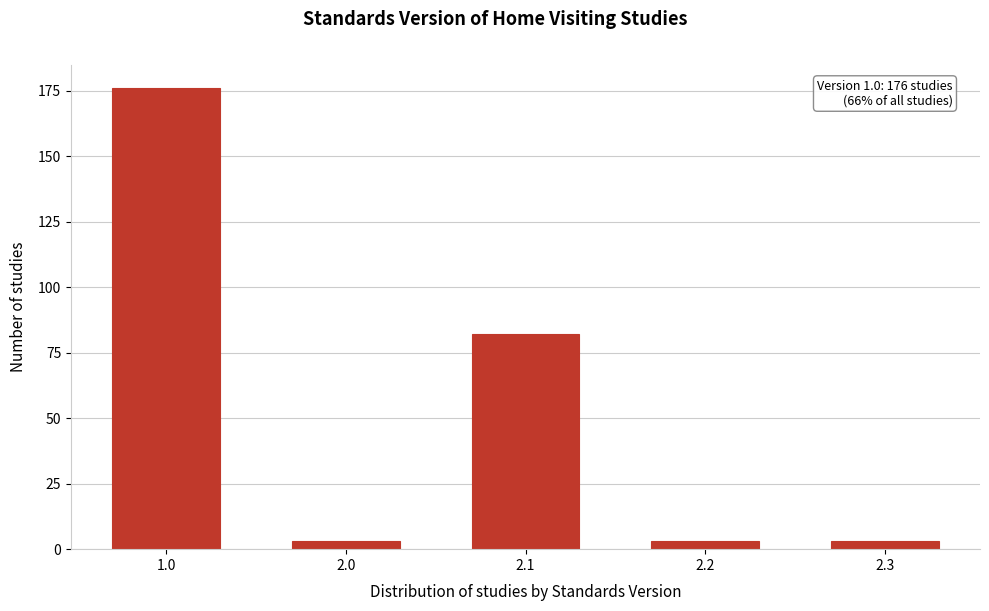

Reading right to left, list all the values displayed in this chart.

2.3=3	2.2=3	2.1=82	2.0=3	1.0=176